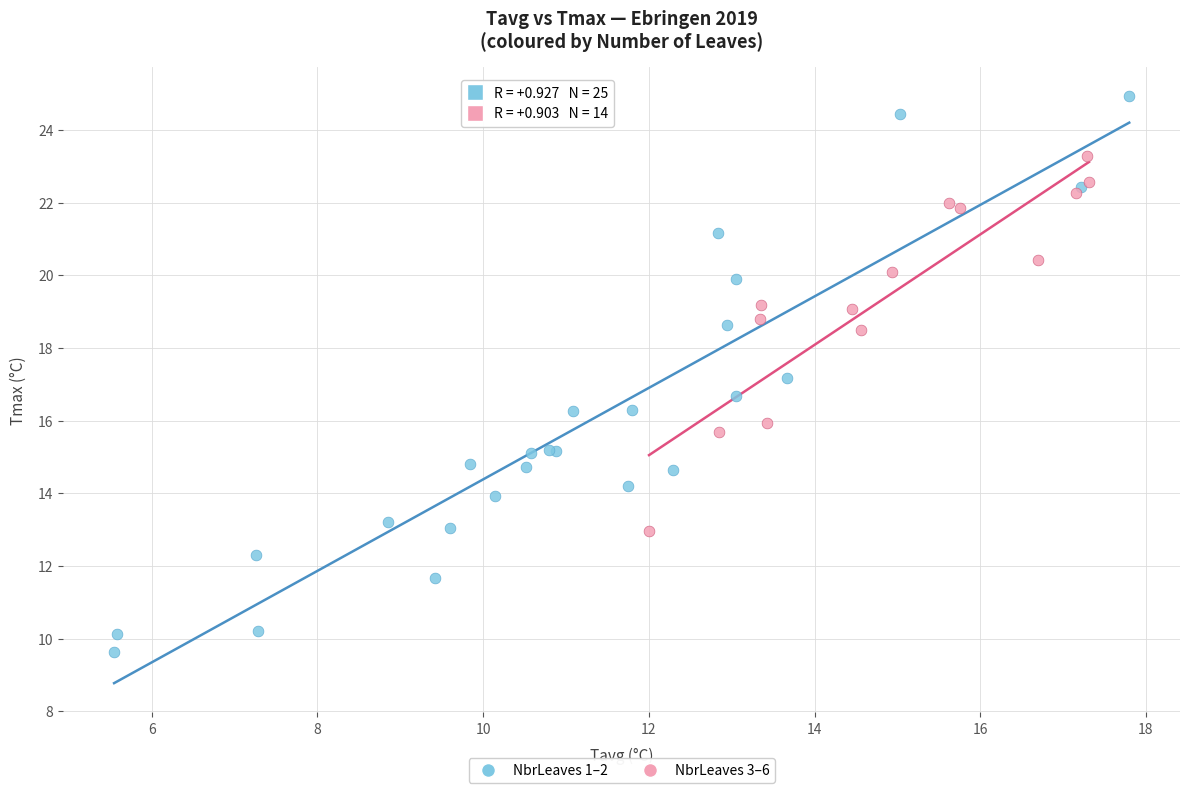

Which series has the widest spread of Y values?

NbrLeaves 1–2